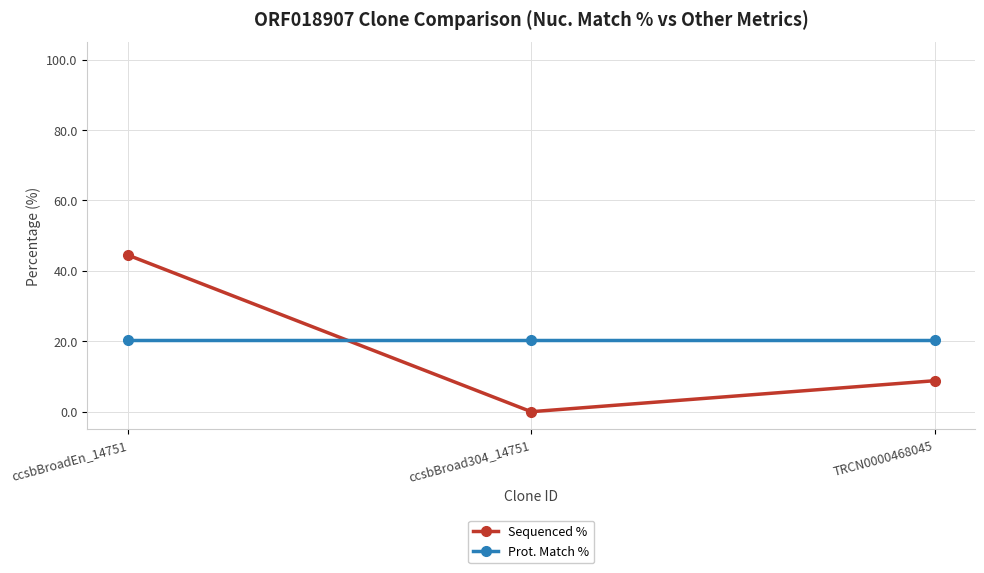

Is it true that Sequenced % equals 44.5 at ccsbBroadEn_14751?

True